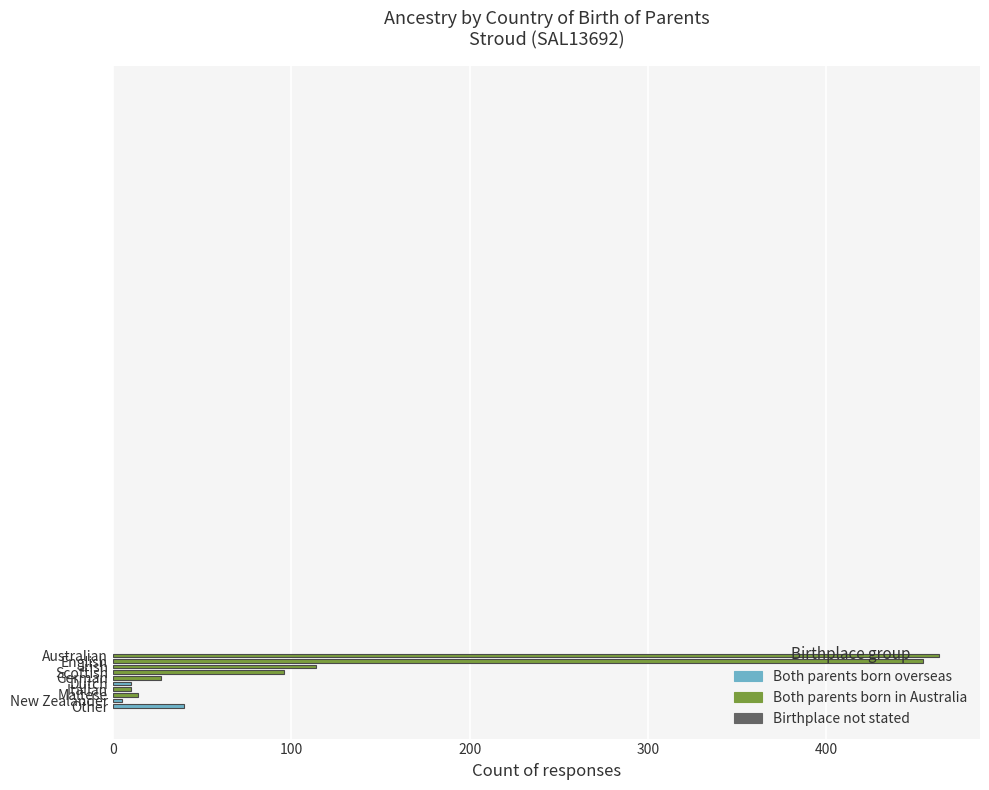

How many data points are less than 40?

5